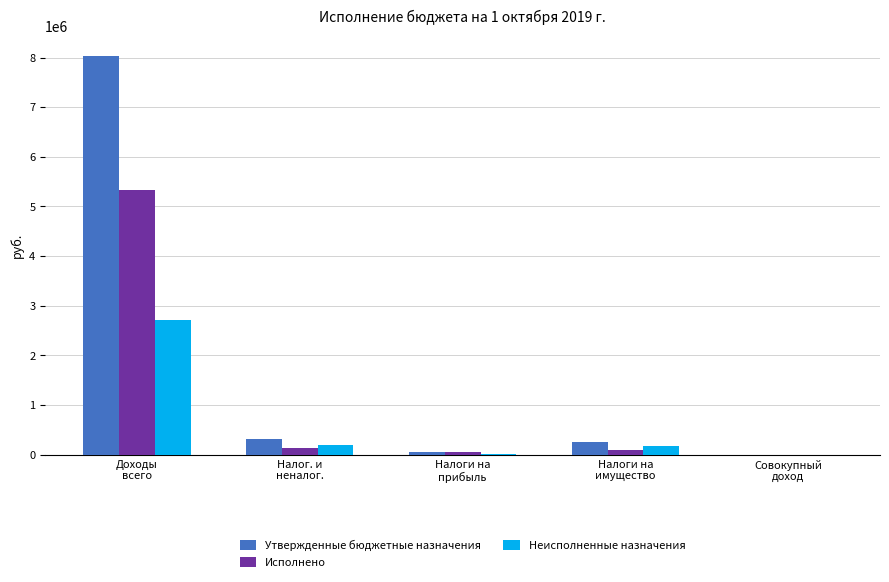

How many data points in Неисполненные назначения are above 172857?

3